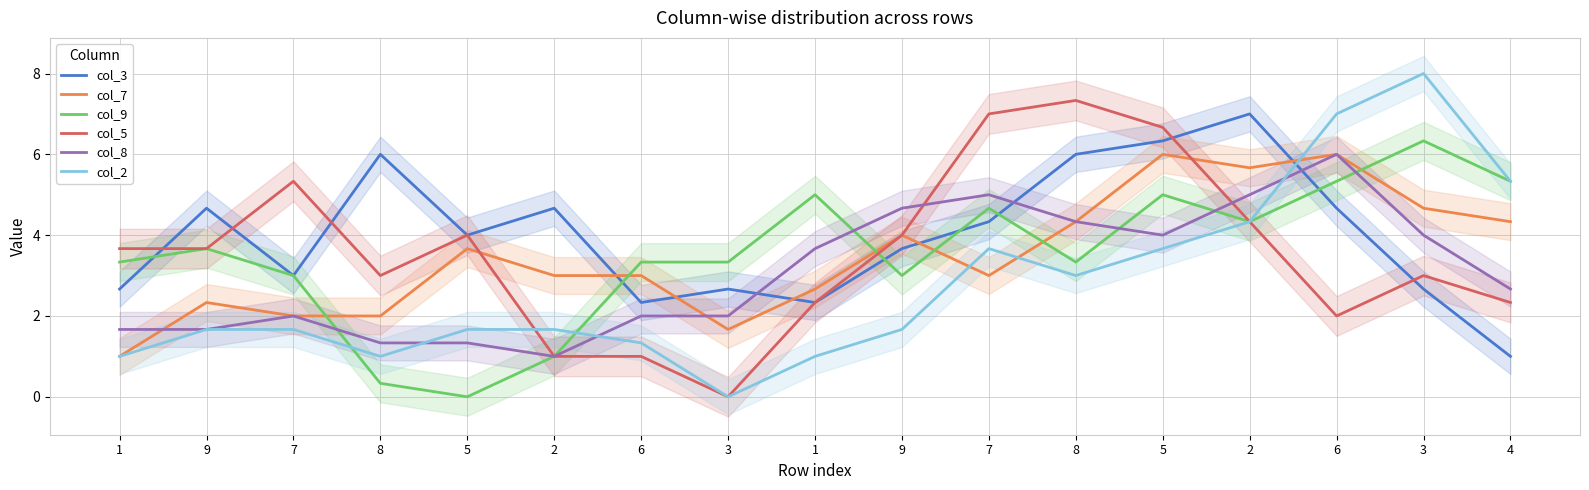

True or false: col_3 and col_7 cross at least once.

True